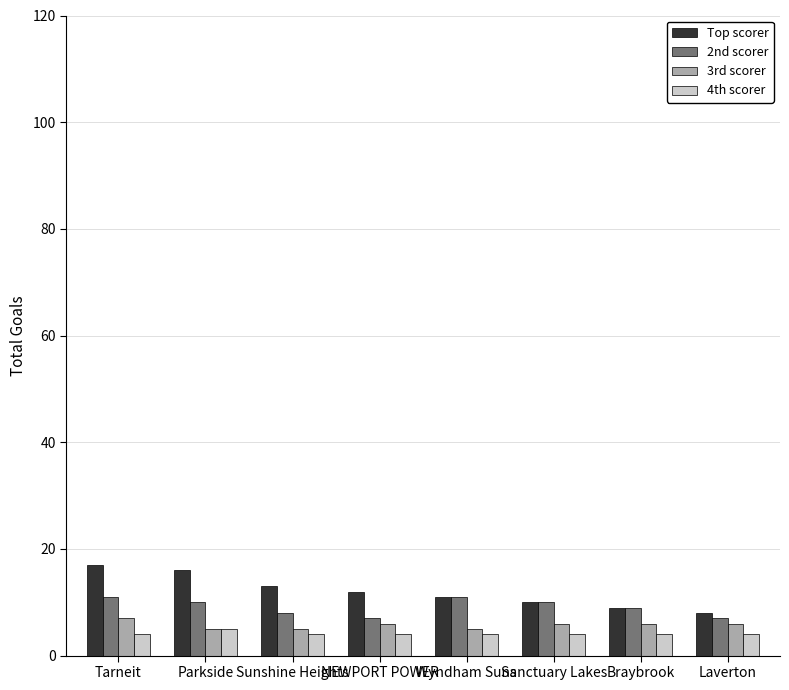

True or false: 3rd scorer has a value of 11 at Sanctuary Lakes.

False